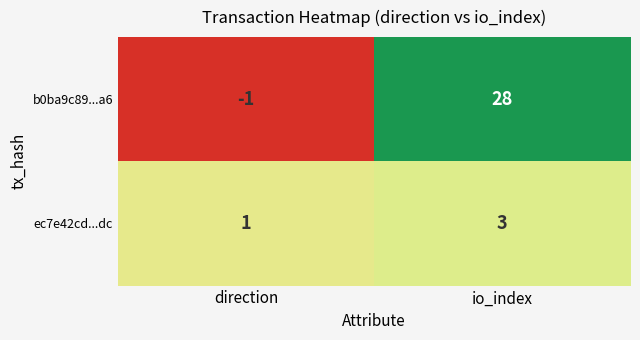

At which category does the chart reach its minimum across all series?

direction